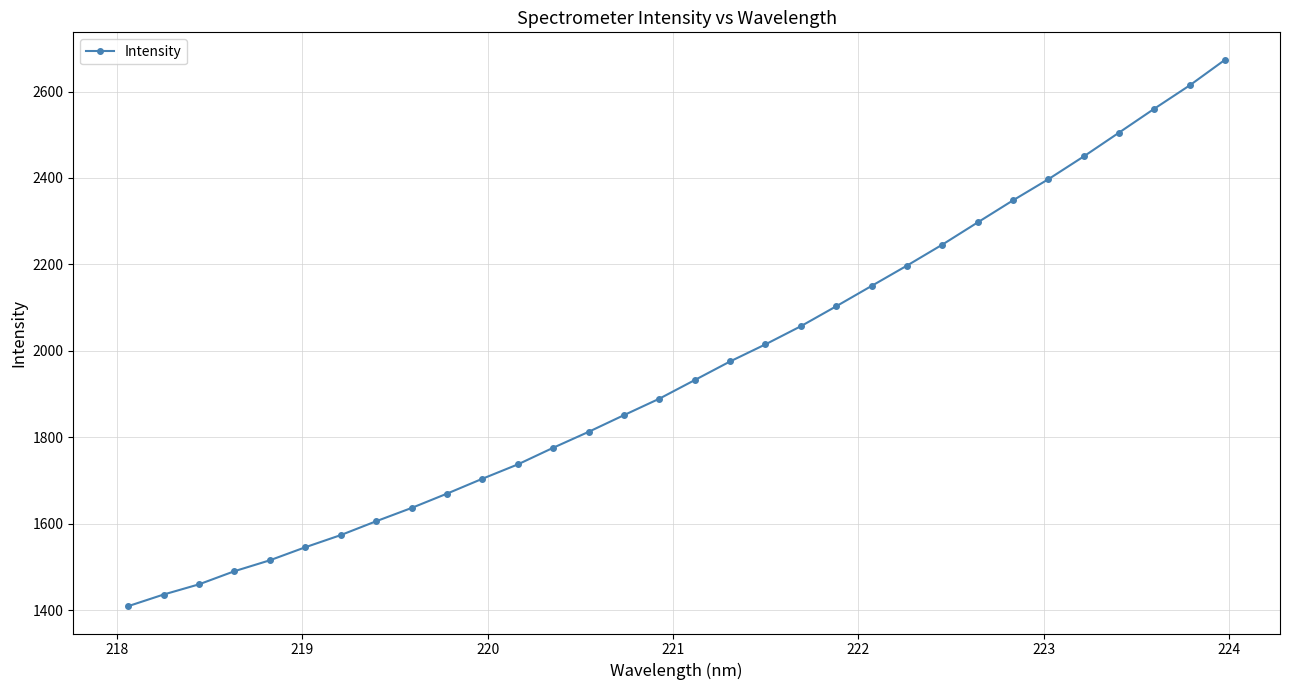

What is the sum of all values?

62629.8